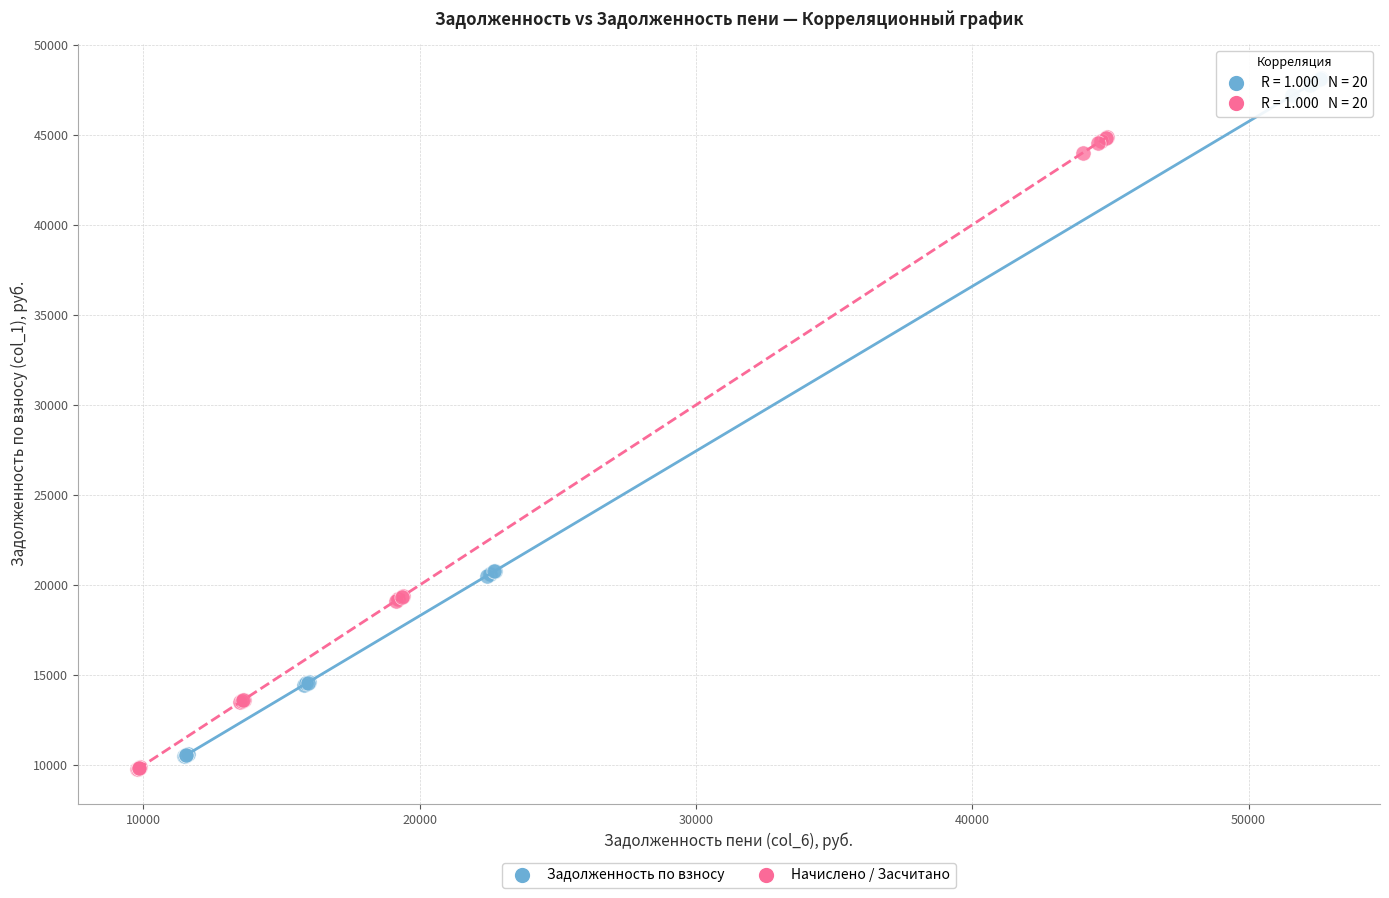

Which series contains the highest Y value?

Задолженность по взносу